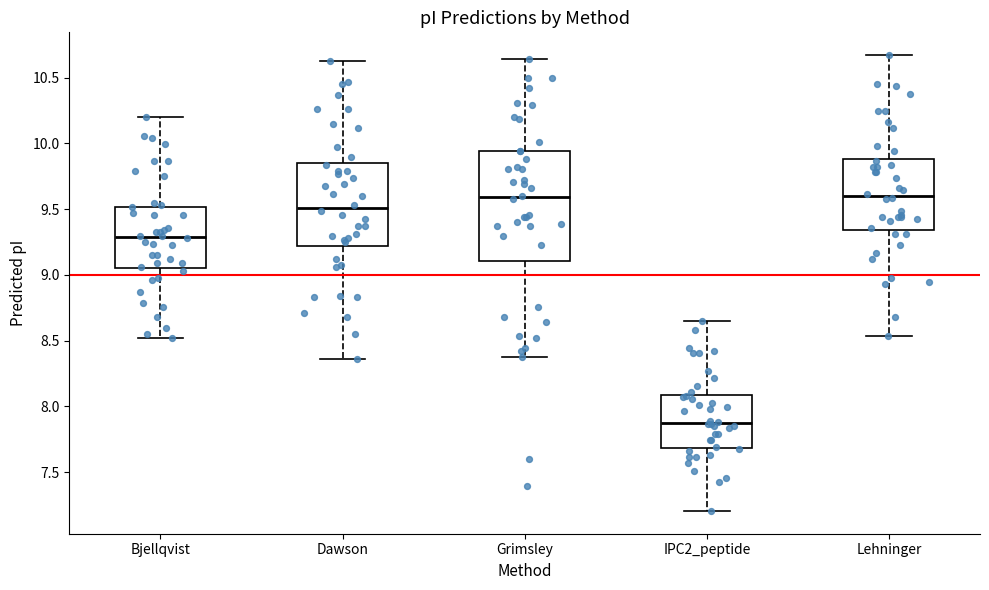

Reading left to right, read every box against the y-axis: the position of its median line, the range the box covers, and the ends of its whiskers. The values are not printed on the chart, so give them approximately, as read against the axis.

Bjellqvist: median 9.30, box 9.05 to 9.50, whiskers 8.50 to 10.20
Dawson: median 9.50, box 9.20 to 9.85, whiskers 8.35 to 10.65
Grimsley: median 9.60, box 9.10 to 9.95, whiskers 8.40 to 10.65
IPC2_peptide: median 7.85, box 7.70 to 8.10, whiskers 7.20 to 8.65
Lehninger: median 9.60, box 9.35 to 9.90, whiskers 8.55 to 10.65